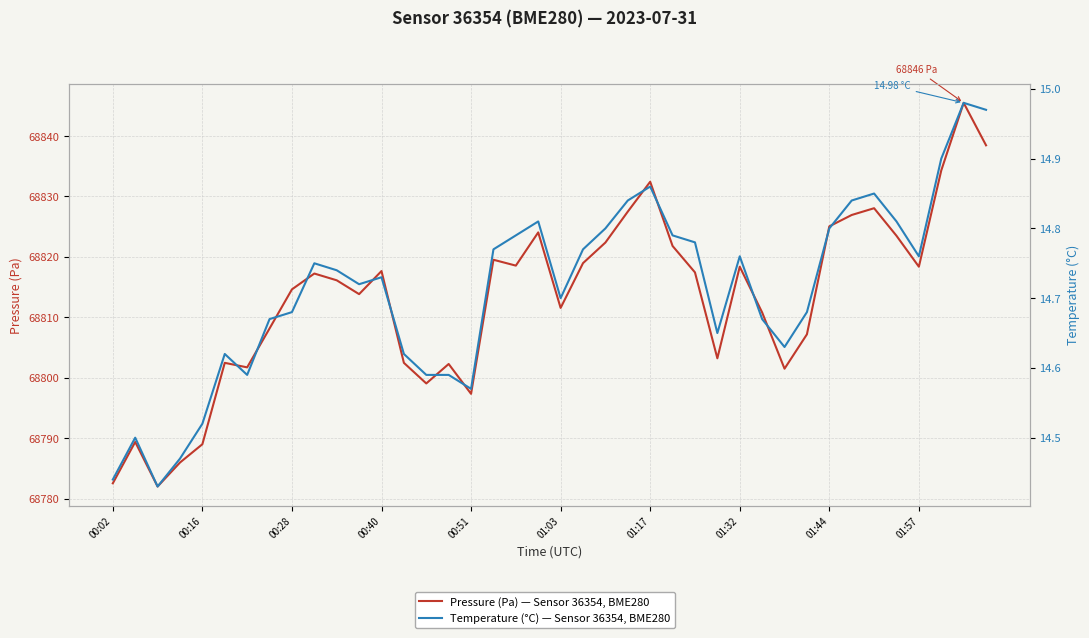

True or false: Temperature (°C) and Pressure (Pa) intersect in this chart.

False